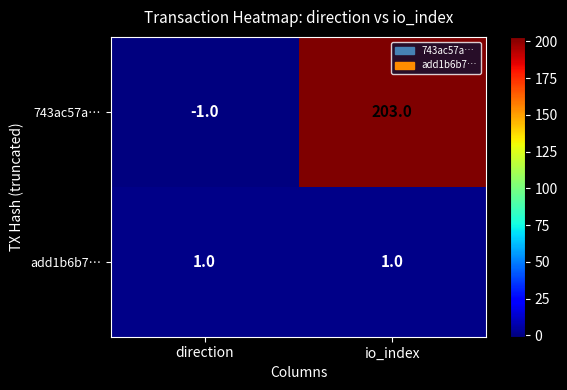

What is the sum of all 743ac57a… values?

202